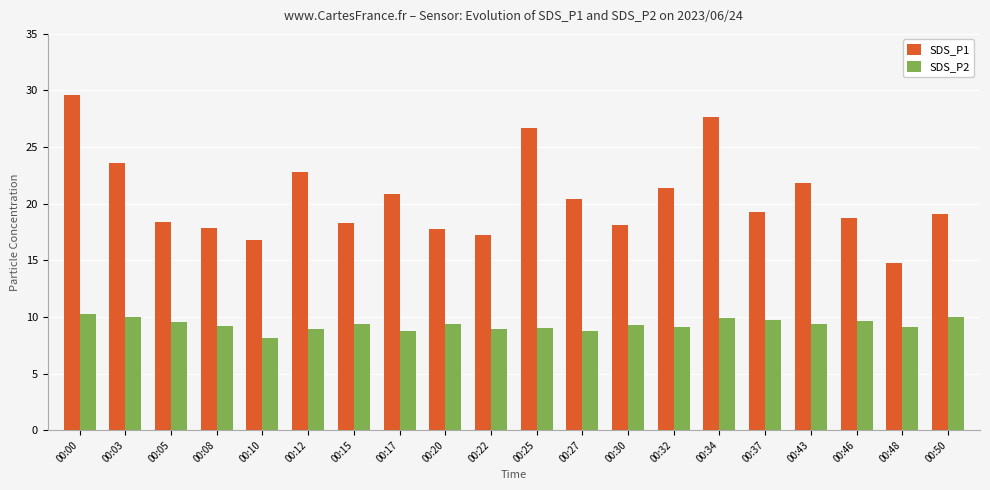

List the series in order of their overall mean, lowest first.

SDS_P2, SDS_P1